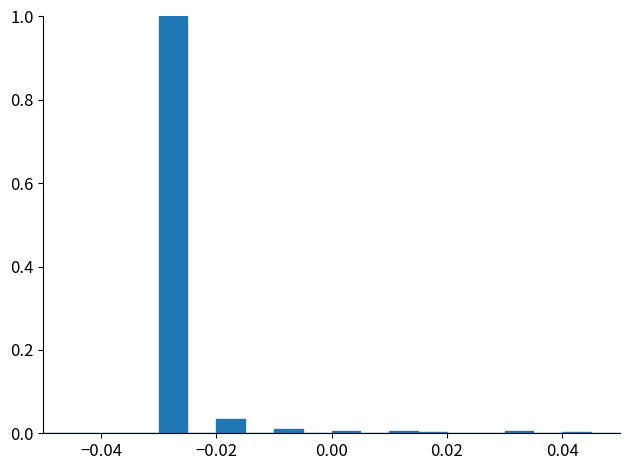

Read against the x-axis, roughly where is the centre of the tallest bar?

-0.028